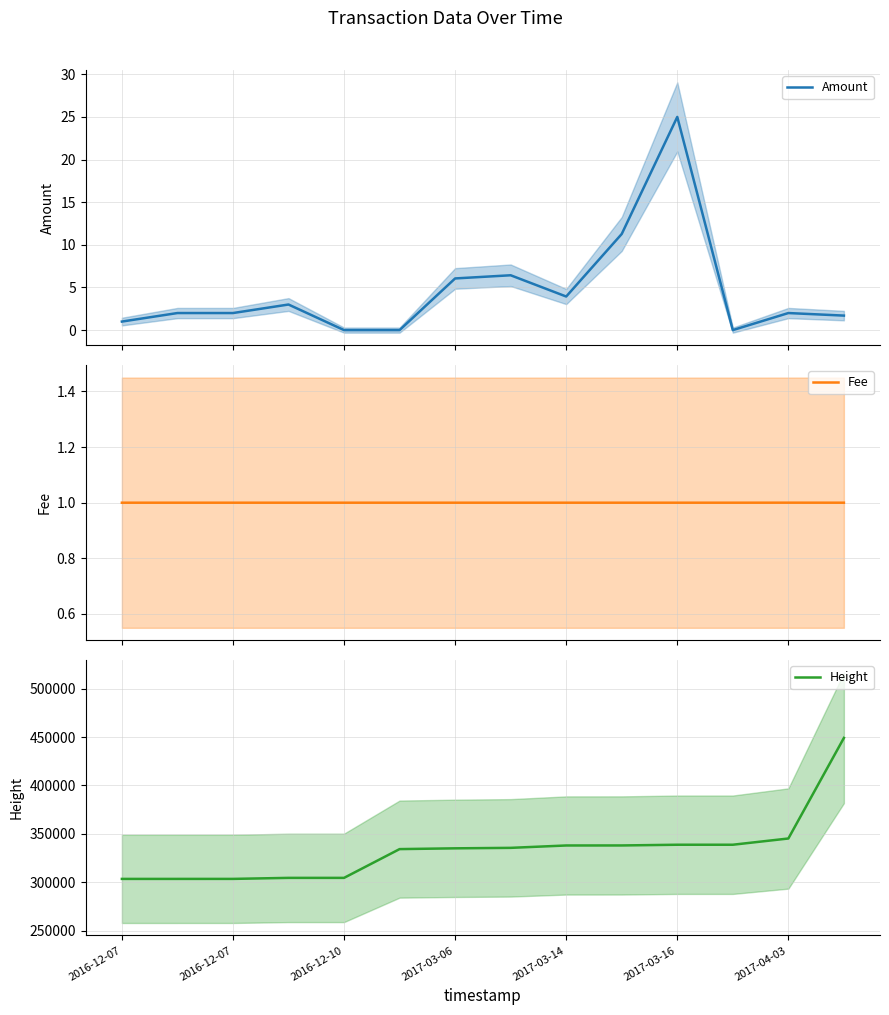

Which category has the highest value across all series?

13